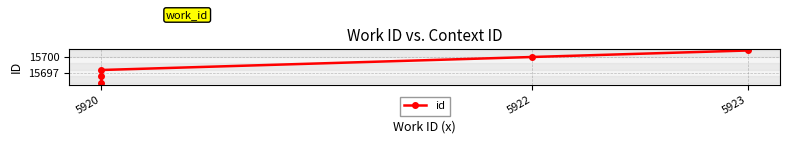

What is the sum of the values at 5920 and 5923?

31399